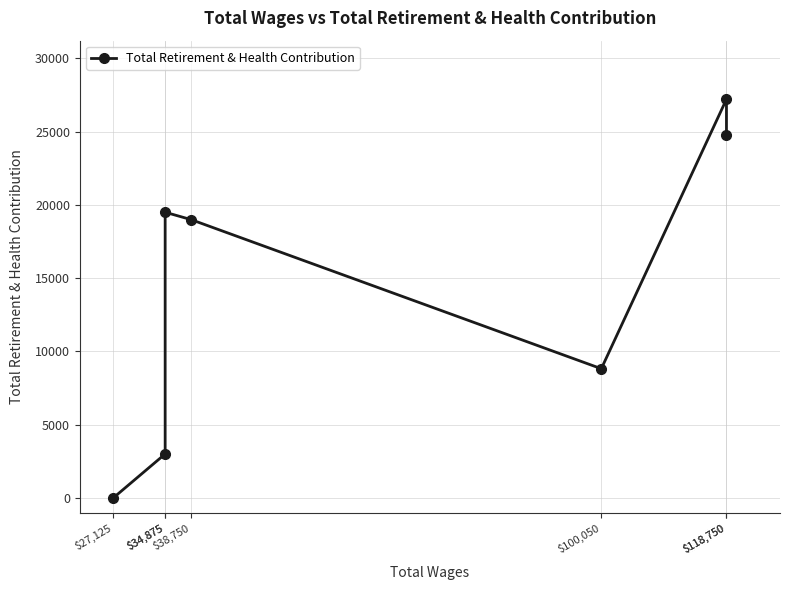

Is it true that the value at $118,750 is 24782?

True